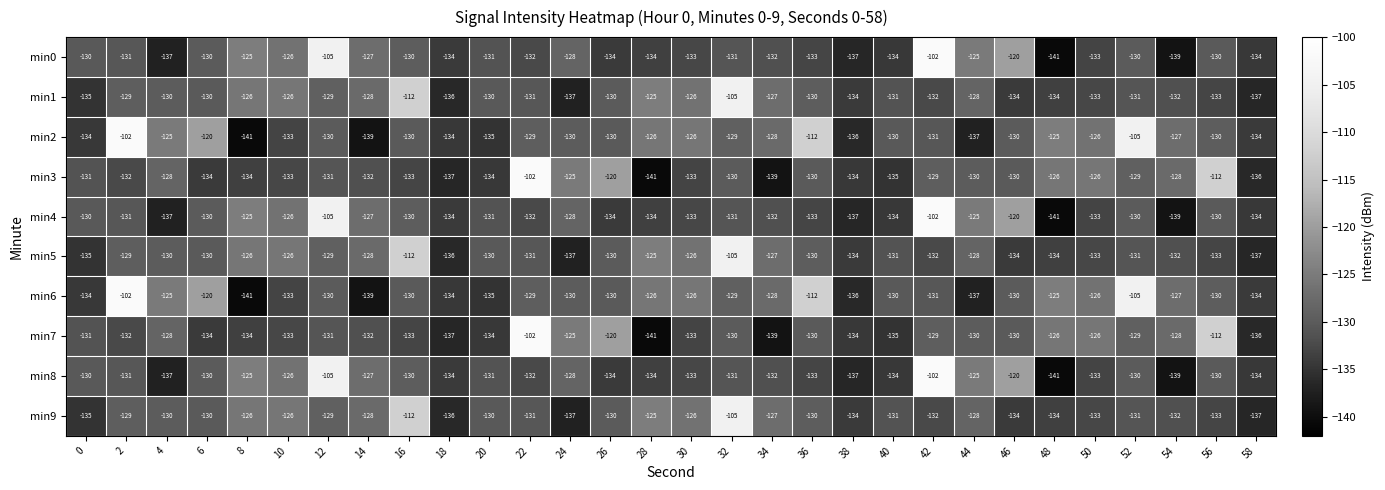

What is the difference between the second highest and minimum values in the min0 series?

36